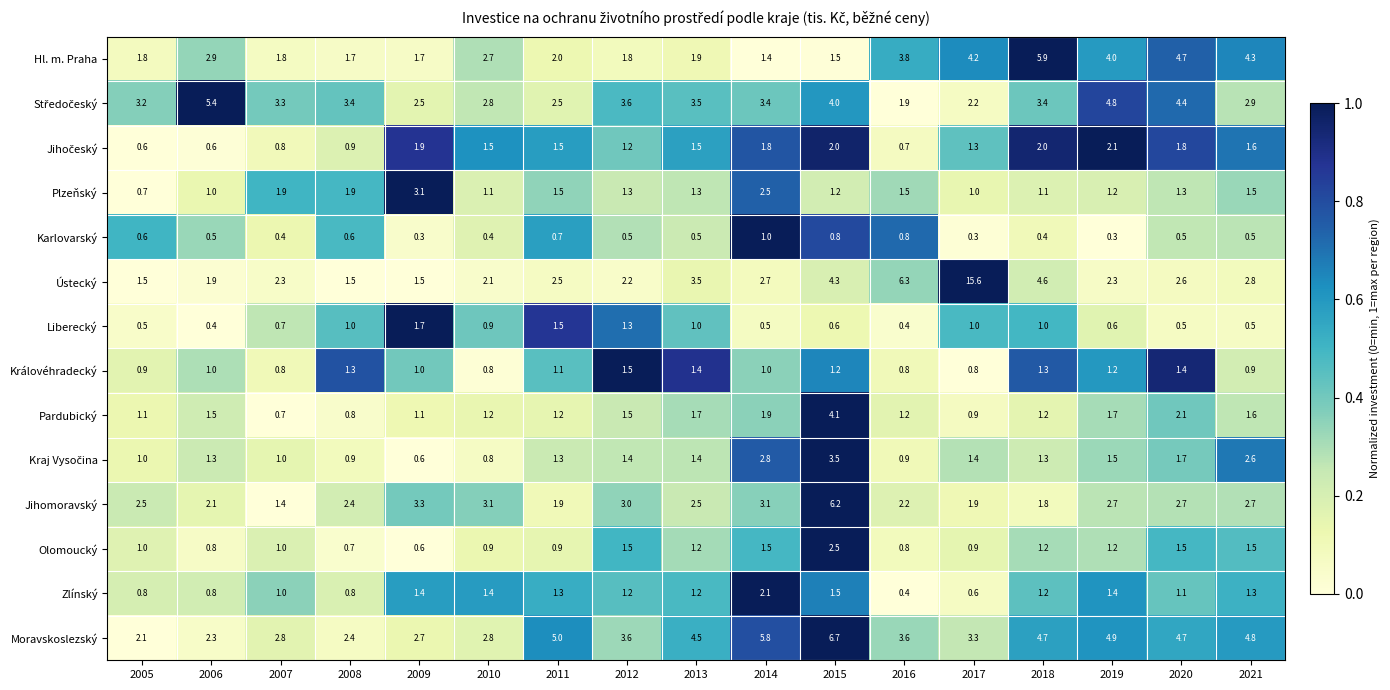

At which category does the chart reach its peak across all series?

2017